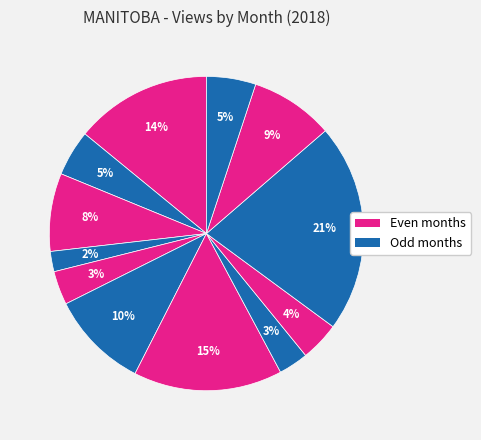

How many slices are in this pie chart?

12